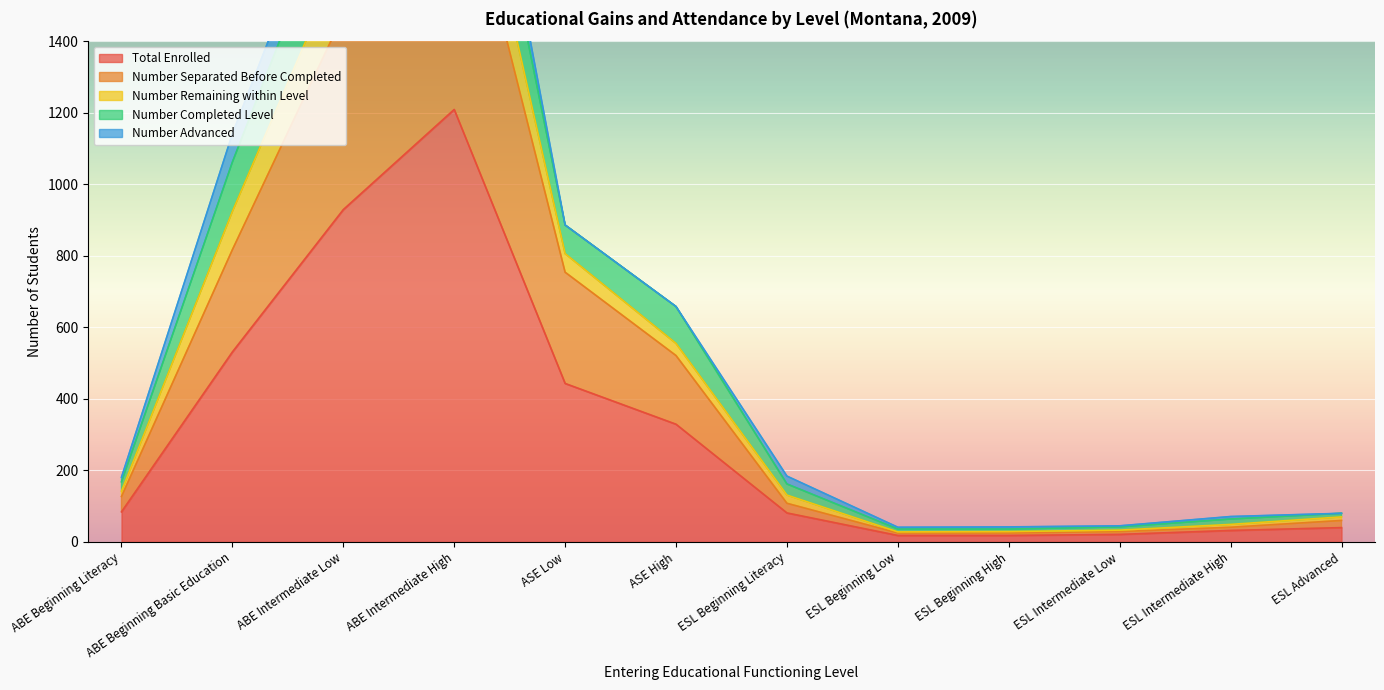

True or false: Number Separated Before Completed and Number Remaining within Level intersect in this chart.

False